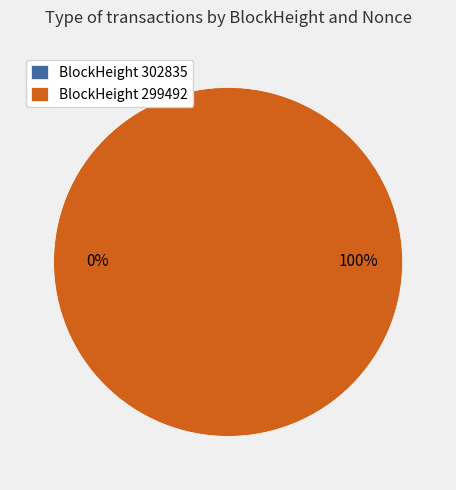

Do 299492 and 302835 together represent more than half of the pie?

Yes